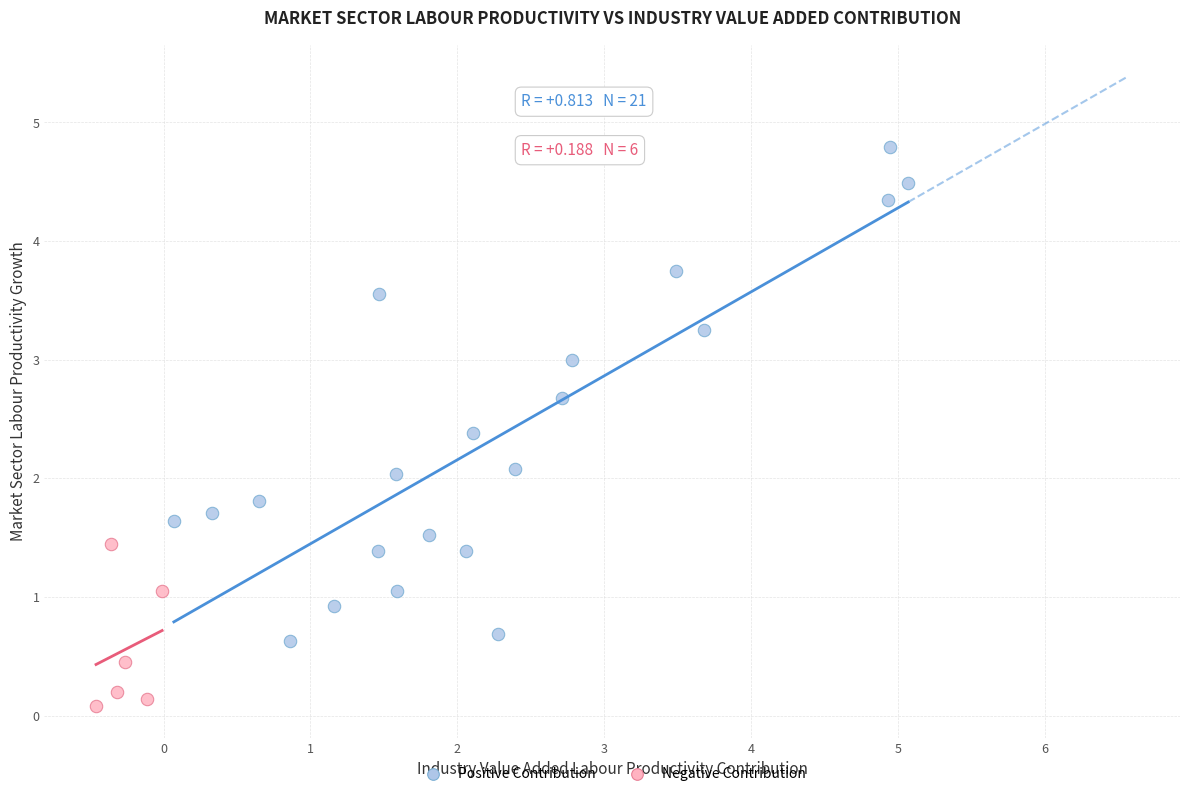

Which series has the largest Y range (max minus min)?

Positive Contribution